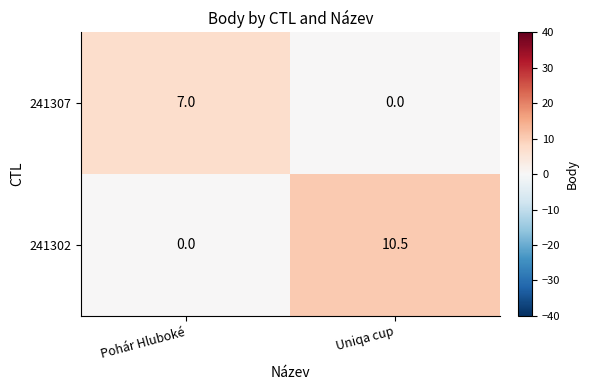

Reading left to right, transcribe all the data shown in this chart.

241307: Pohár Hluboké=7.0	Uniqa cup=0.0
241302: Pohár Hluboké=0.0	Uniqa cup=10.5